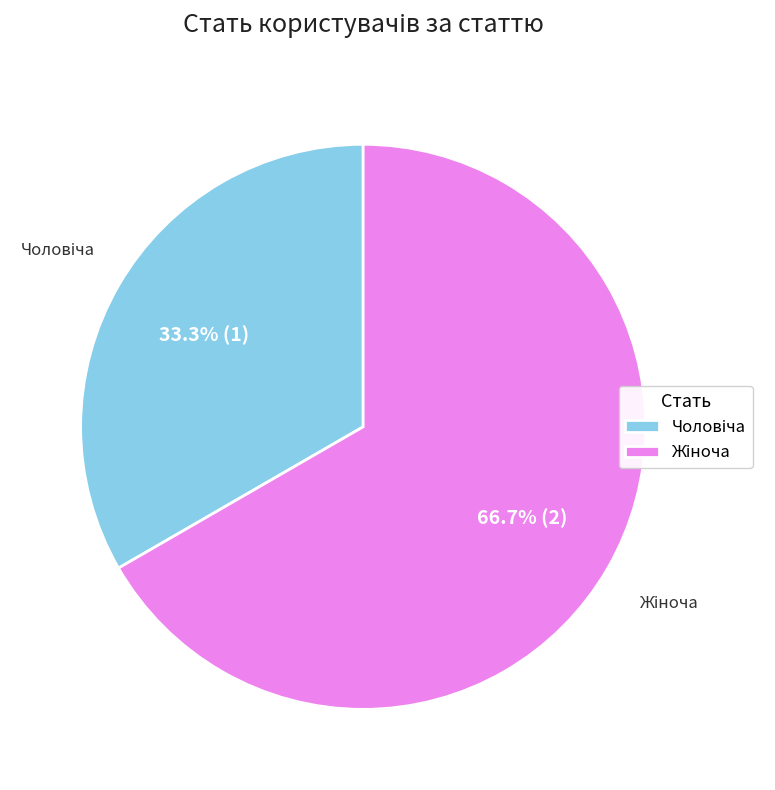

What is the largest slice in the pie chart?

Жіноча